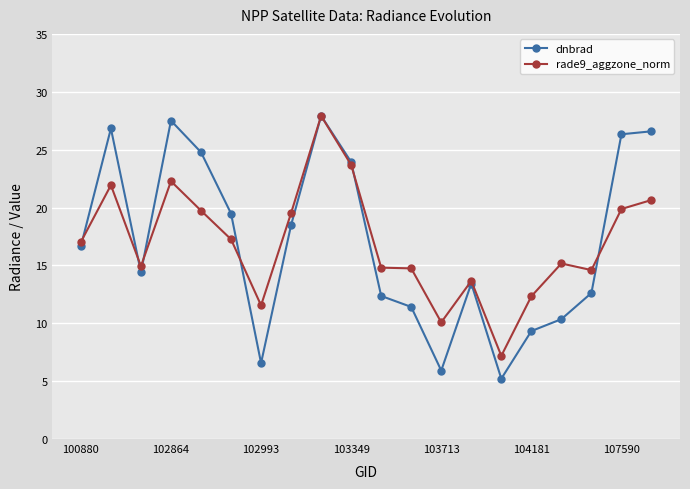

What is the greatest value displayed?

27.9